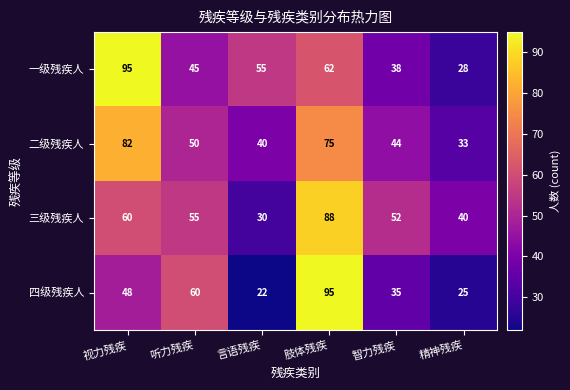

What is the total value across all series at 视力残疾?

285